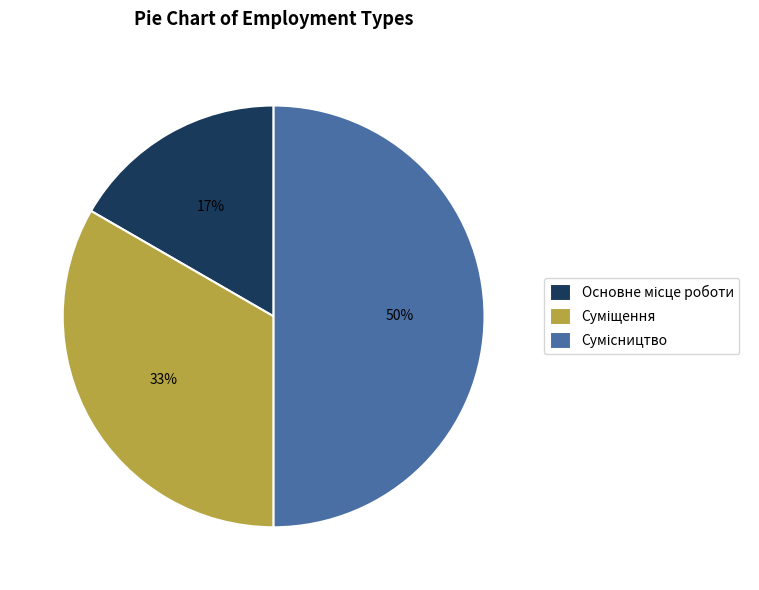

To the nearest percent, what is the difference between the largest and smallest slice percentages?

33%